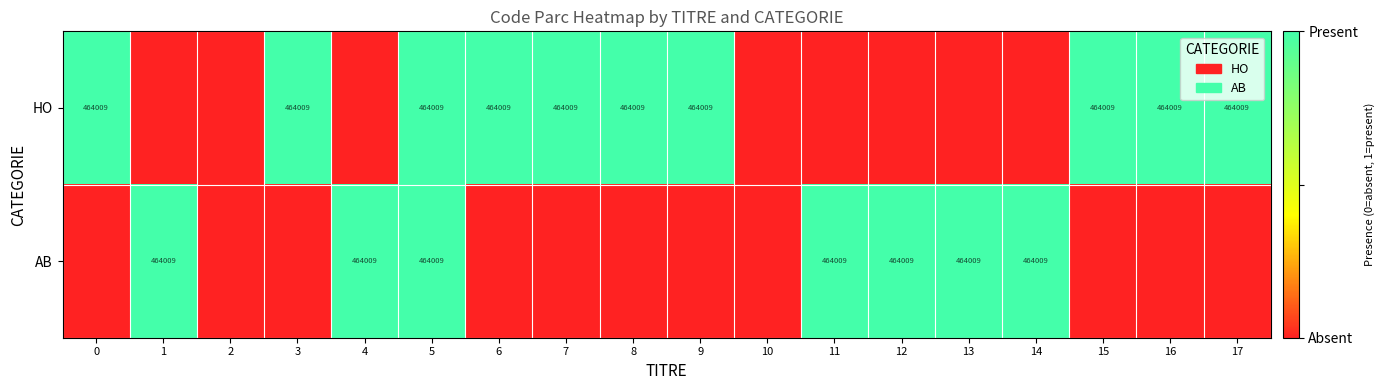

The value of HO at 16 is 220188. True or false?

False